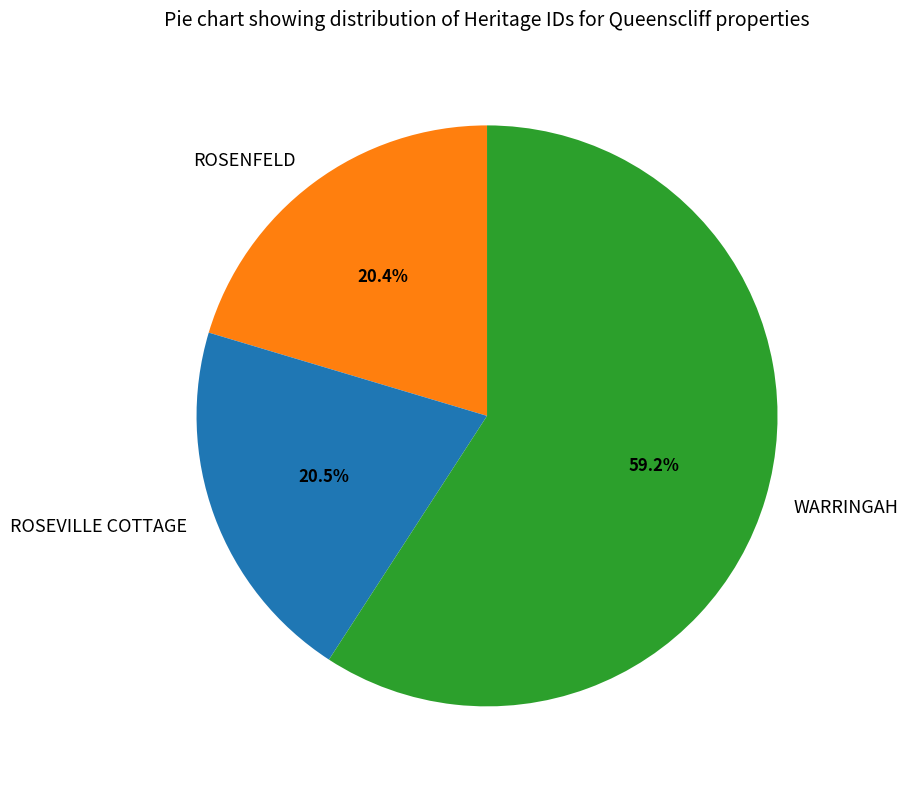

Combined, do WARRINGAH and ROSENFELD account for over 50%?

Yes